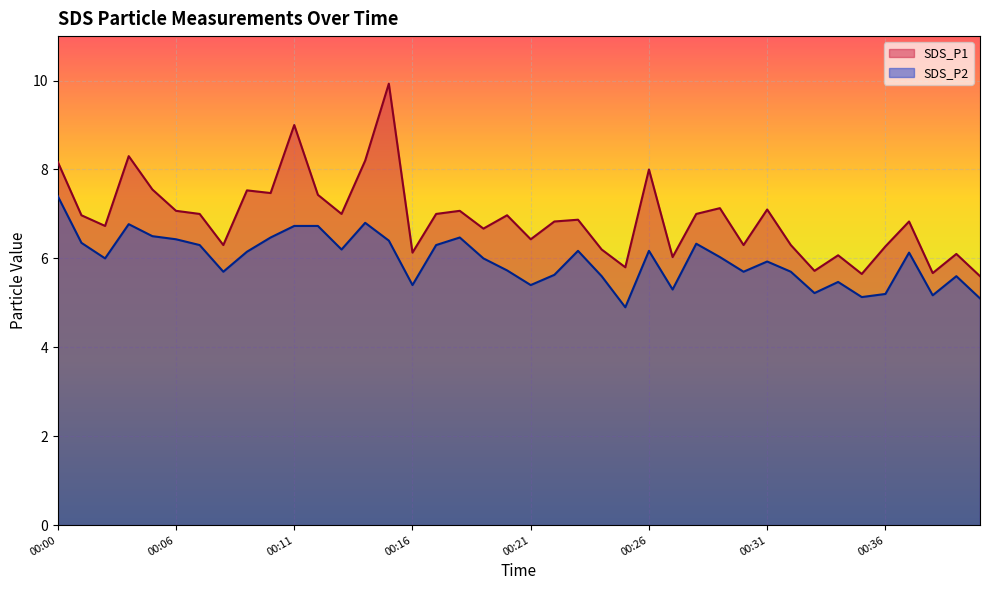

What is the maximum value shown in the chart?

9.9